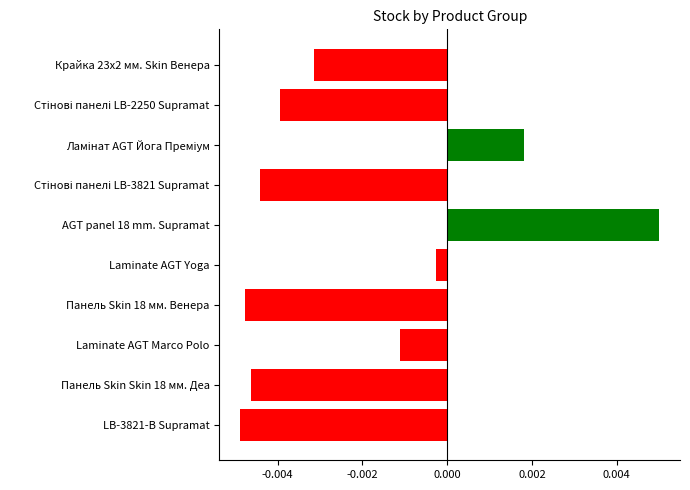

Reading left to right, what are all the values shown in this chart?

Крайка 23x2 мм. Skin Венера=-0.0	Стінові панелі LB-2250 Supramat=-0.0	Ламінат AGT Йога Преміум=0.0	Стінові панелі LB-3821 Supramat=-0.0	AGT panel 18 mm. Supramat=0.0	Laminate AGT Yoga=-0.0	Панель Skin 18 мм. Венера=-0.0	Laminate AGT Marco Polo=-0.0	Панель Skin Skin 18 мм. Деа=-0.0	LB-3821-В Supramat=-0.0